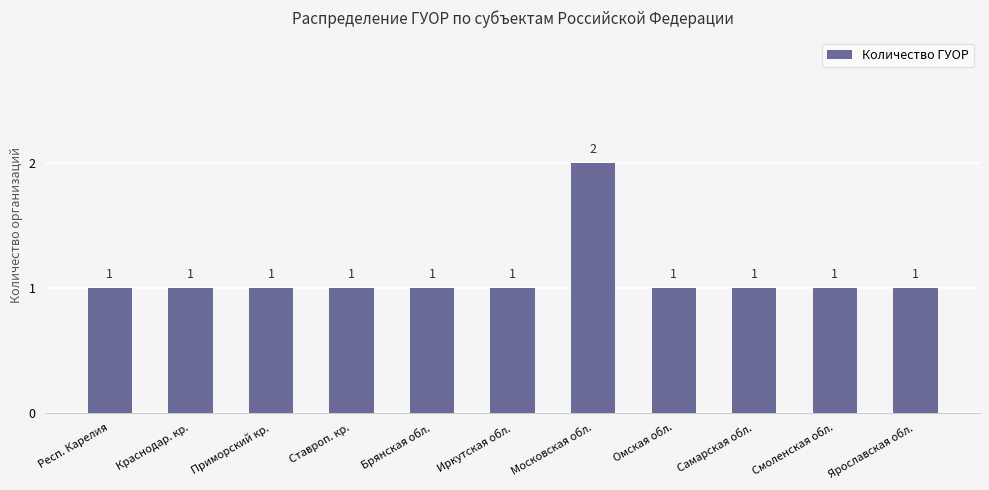

Is it true that the value at Ярославская обл. is 0?

False